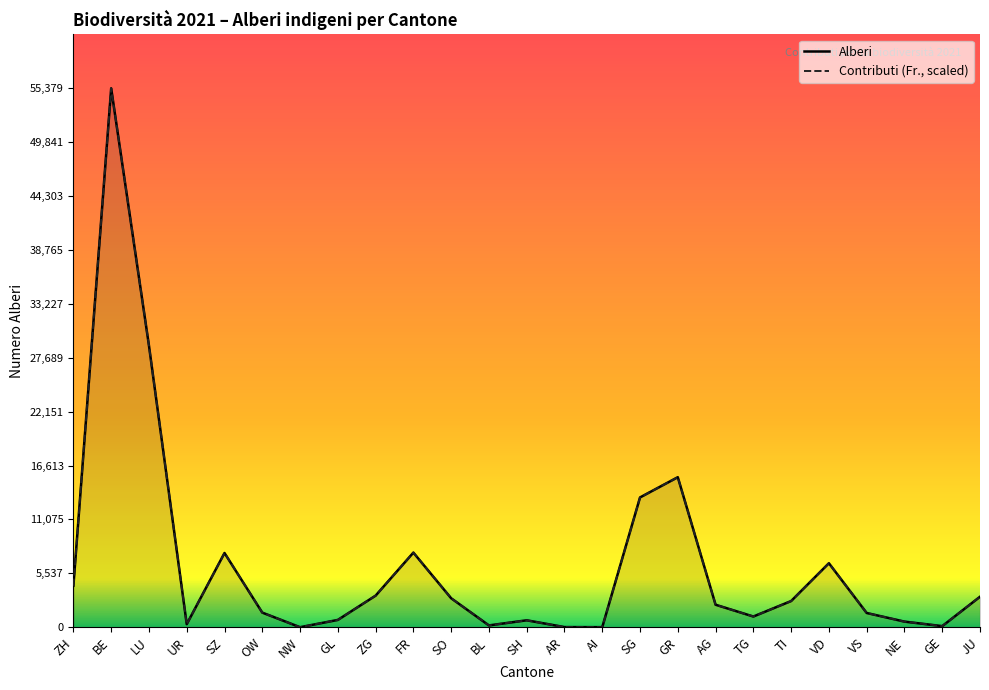

How many data points in Alberi are less than 2310?

12